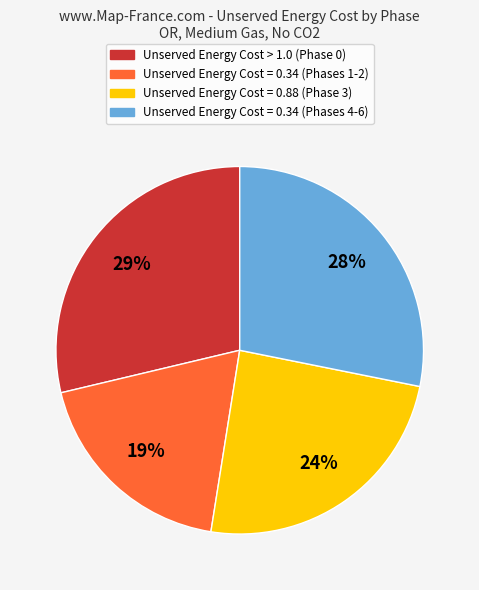

To the nearest percent, what is the average slice percentage?

25%